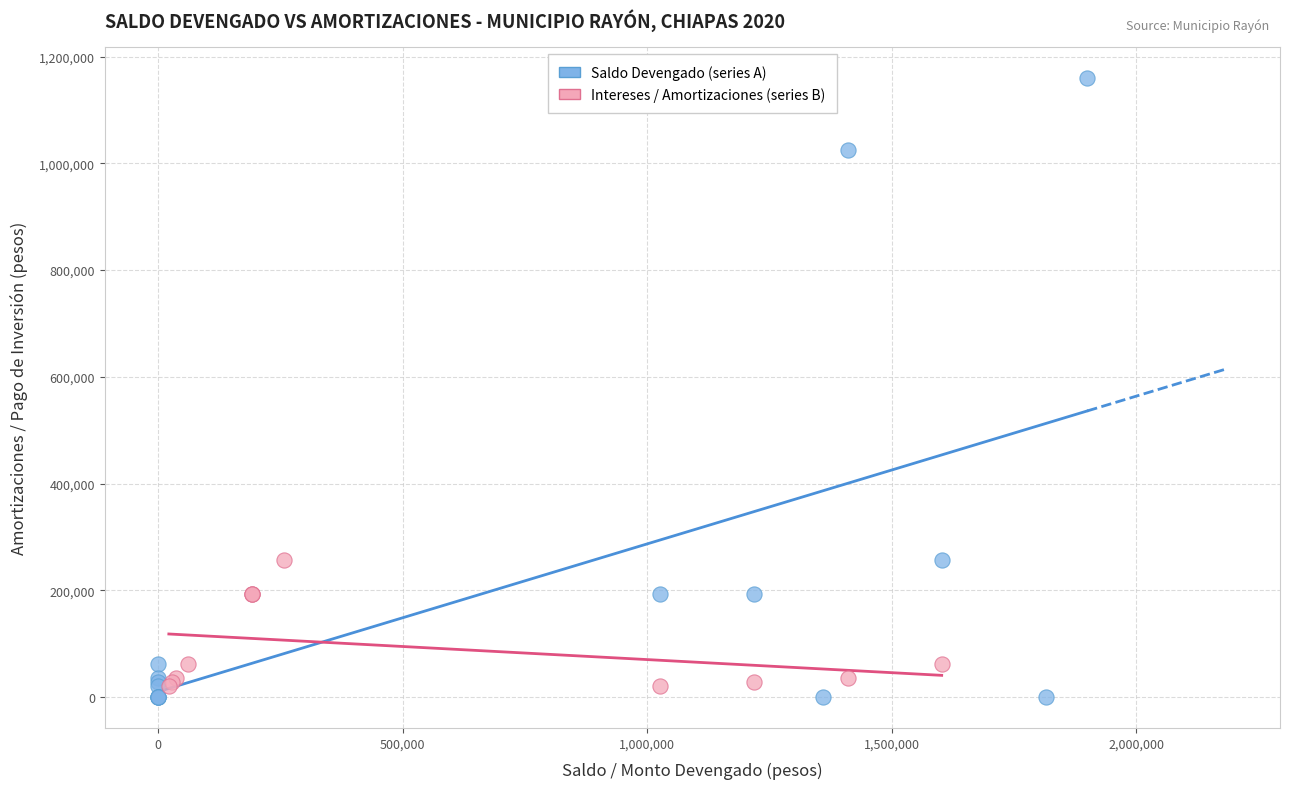

Which series reaches the minimum Y coordinate?

Saldo Devengado (series A)